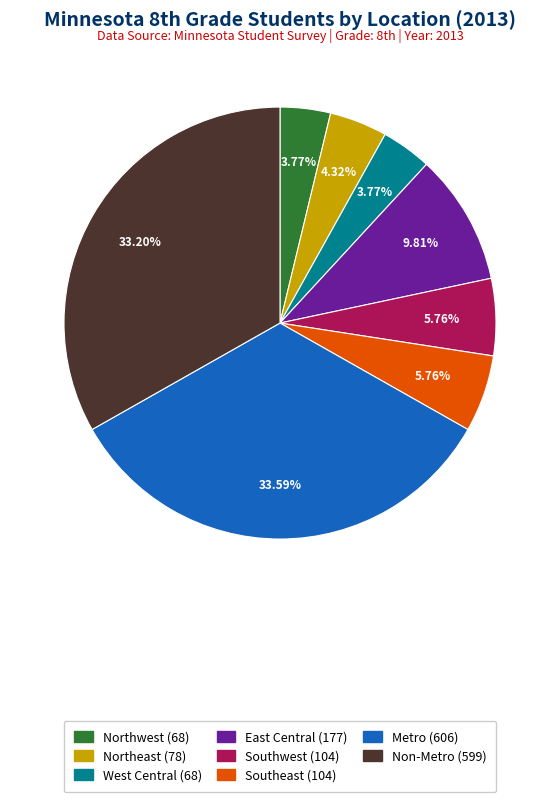

The Southeast slice represents 1% of the pie. True or false?

False